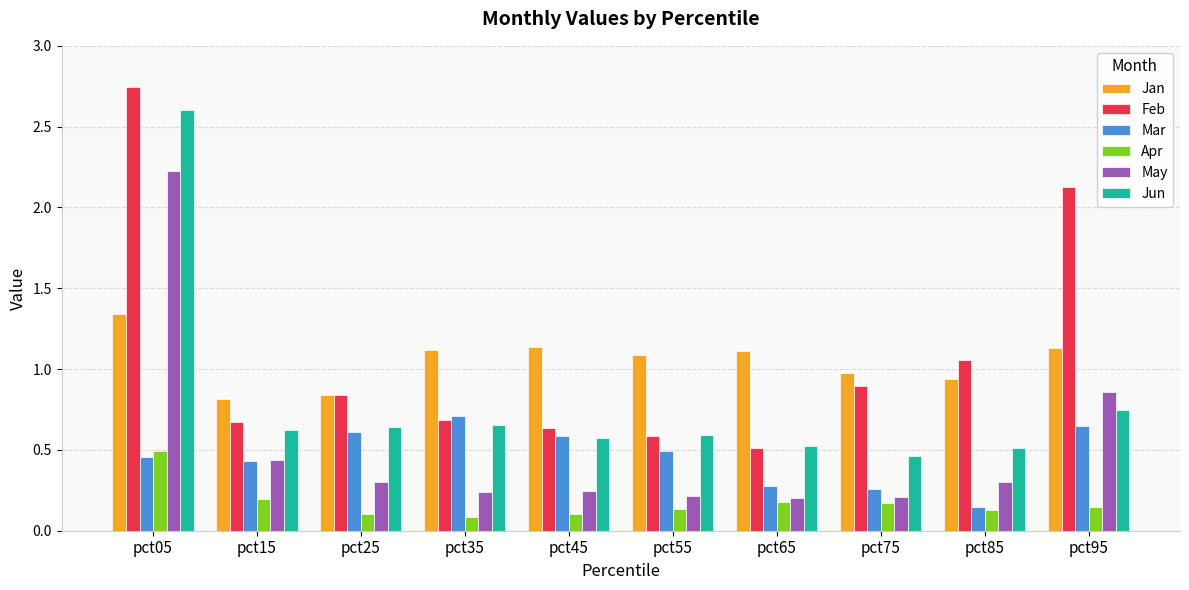

What value does the Jun series have at pct05?

2.6